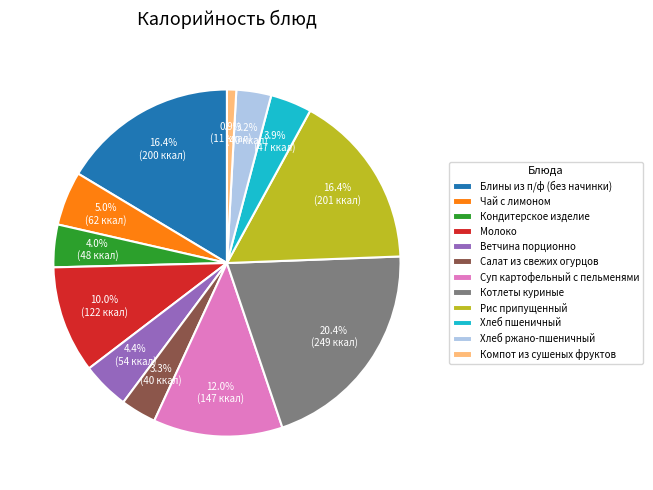

What is the largest slice in the pie chart?

Котлеты куриные